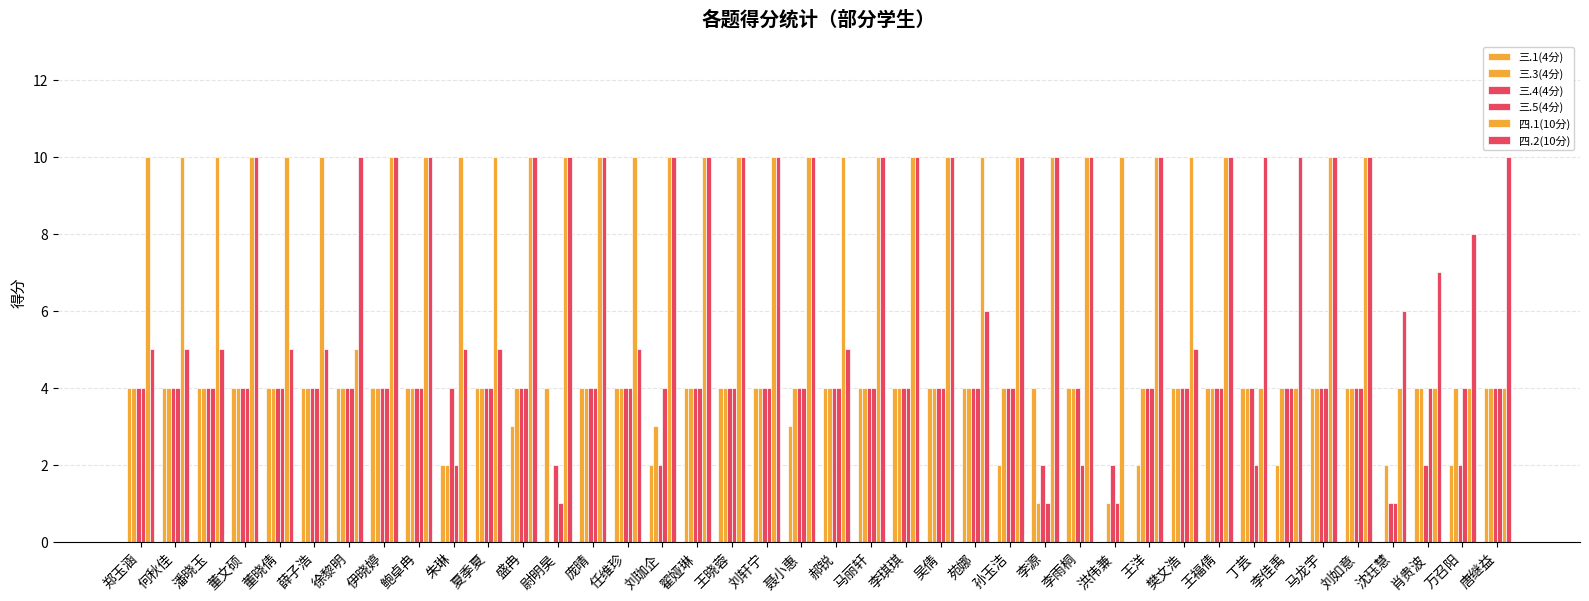

How many groups of bars are there?

40